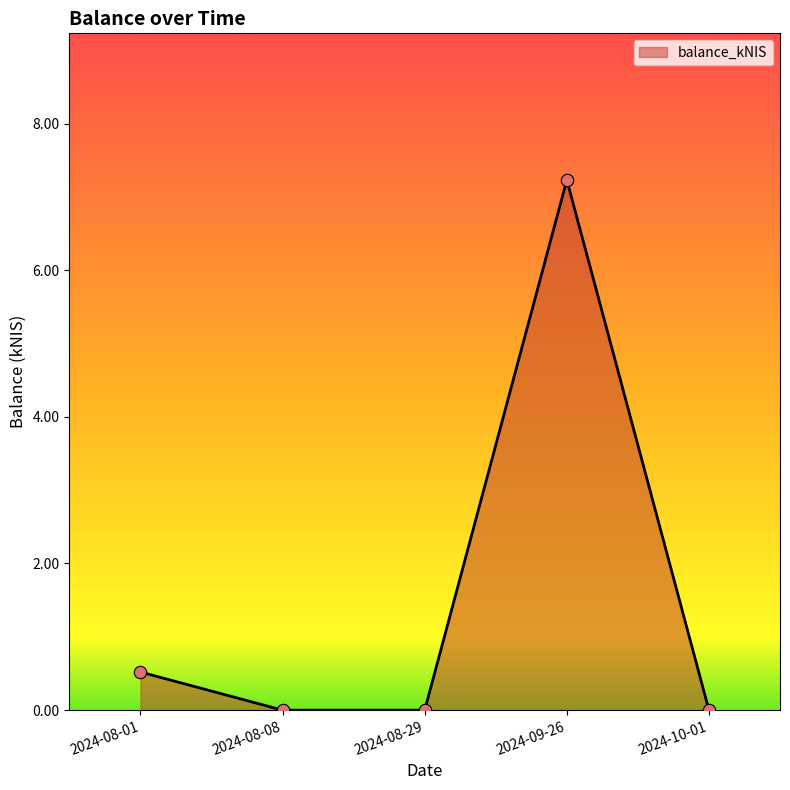

What is the change in value from 2024-08-01 to 2024-08-08?

-0.5